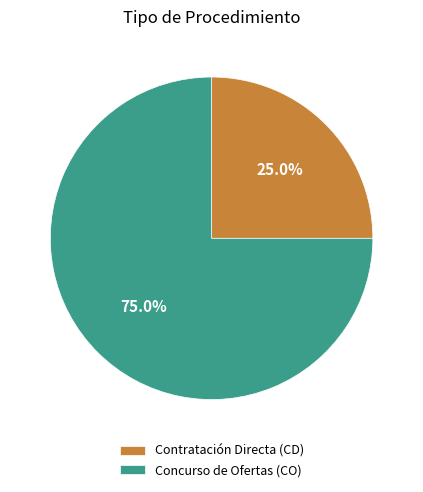

How many slices are in this pie chart?

2